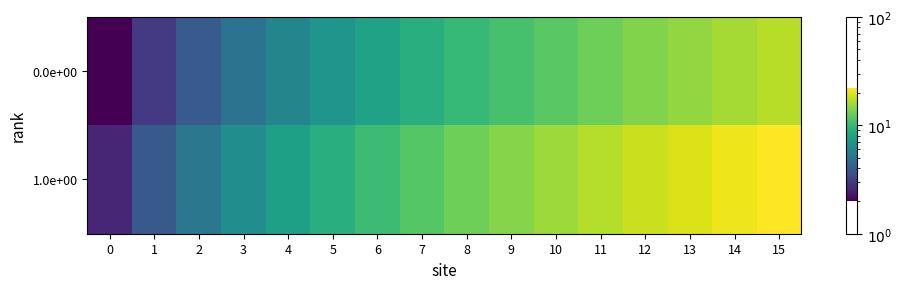

At 1, list the series in order from largest to smallest.

1.0e+00, 0.0e+00